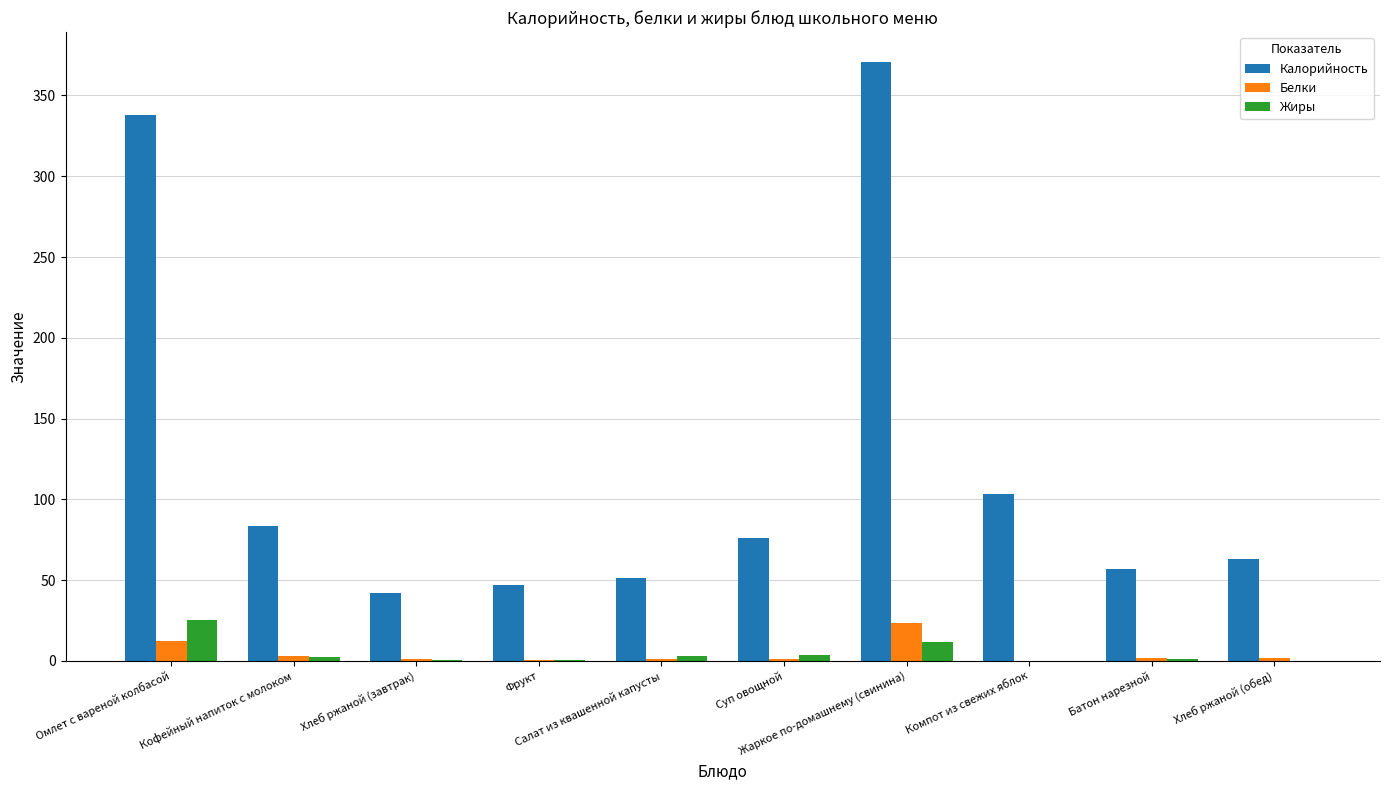

What is the sum of all Калорийность values?

1232.1